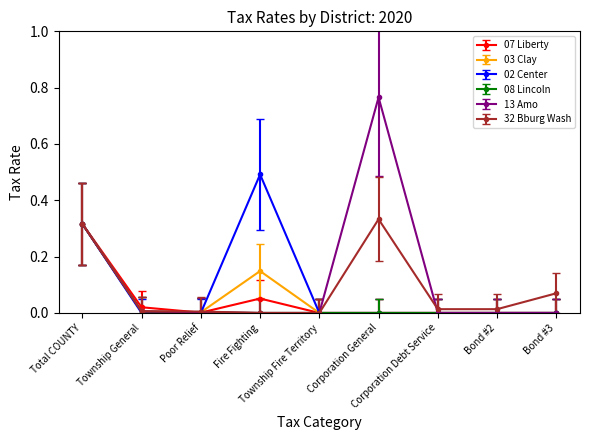

Does the chart have visible grid lines?

No